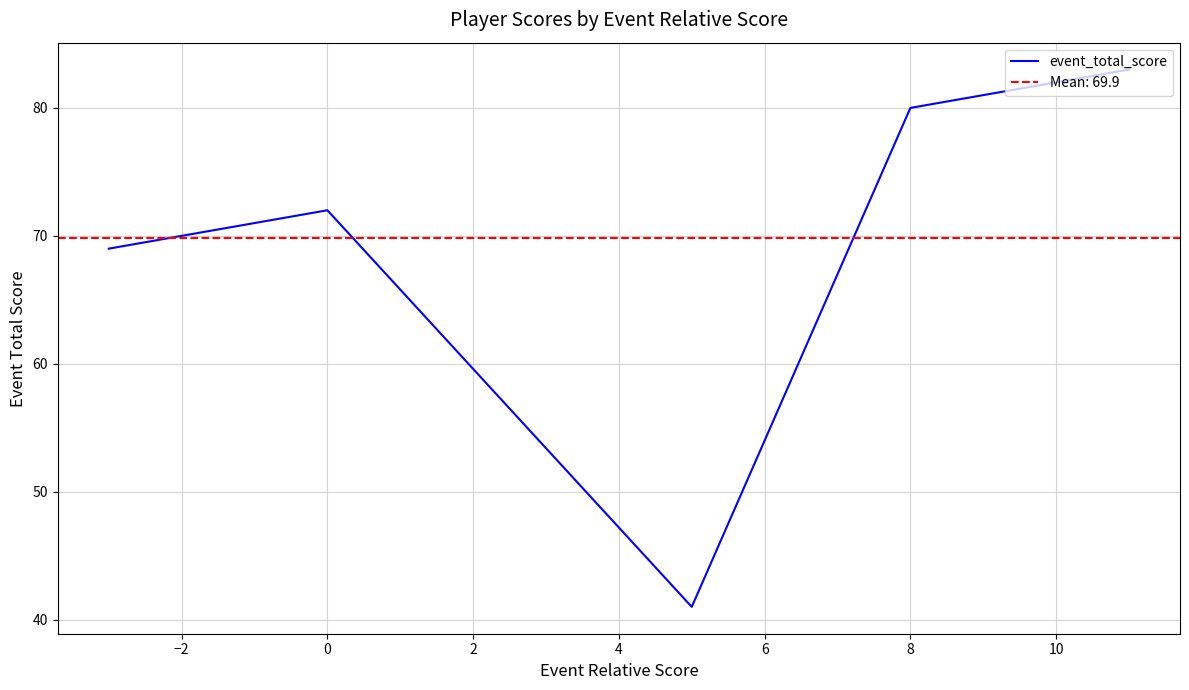

What is the label of the 4th point from the right?

2